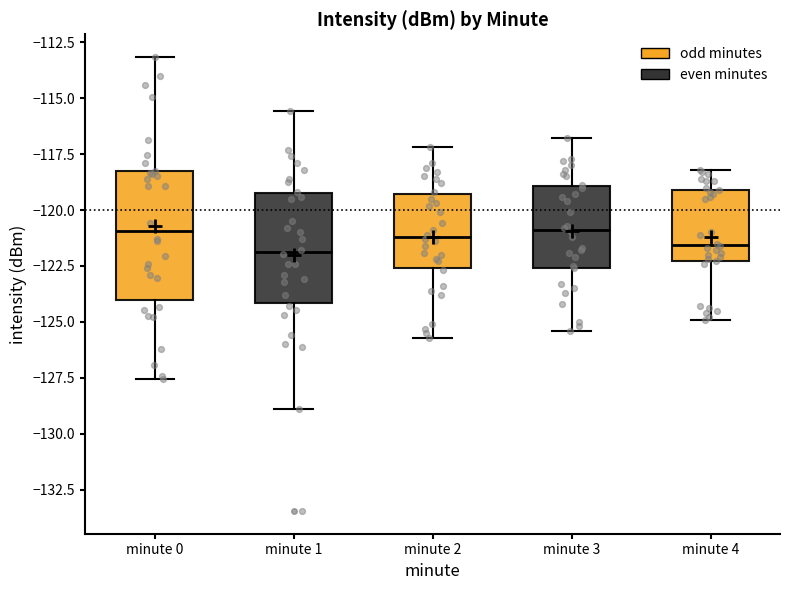

Which box is the tallest, from its lower edge to its upper edge?

minute 0